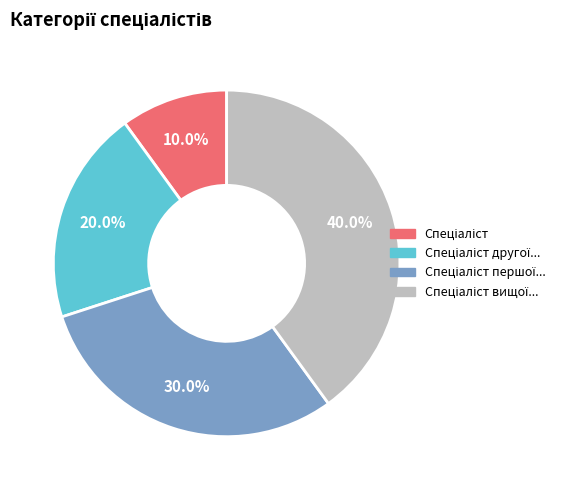

Does any single category account for the majority?

No